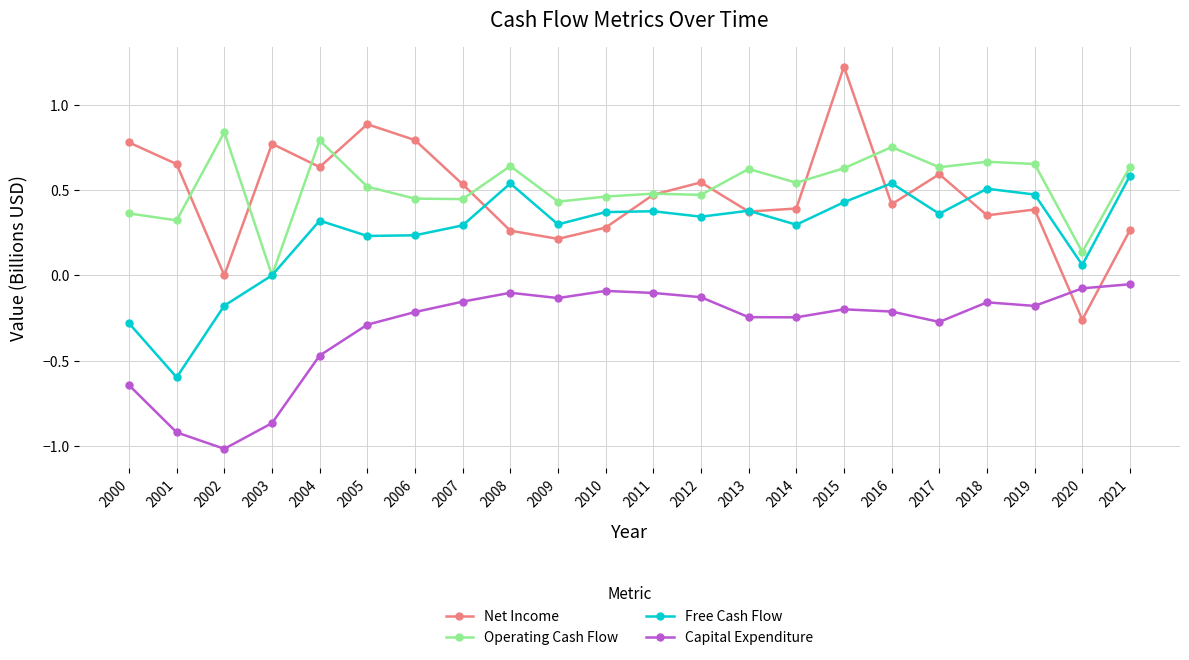

True or false: Capital Expenditure and Free Cash Flow cross at least once.

False